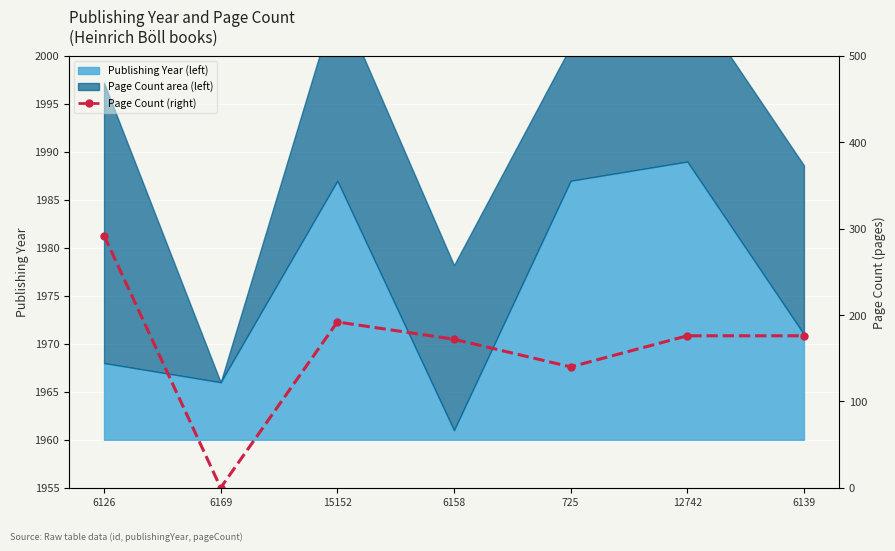

Where is the first local maximum?

15152